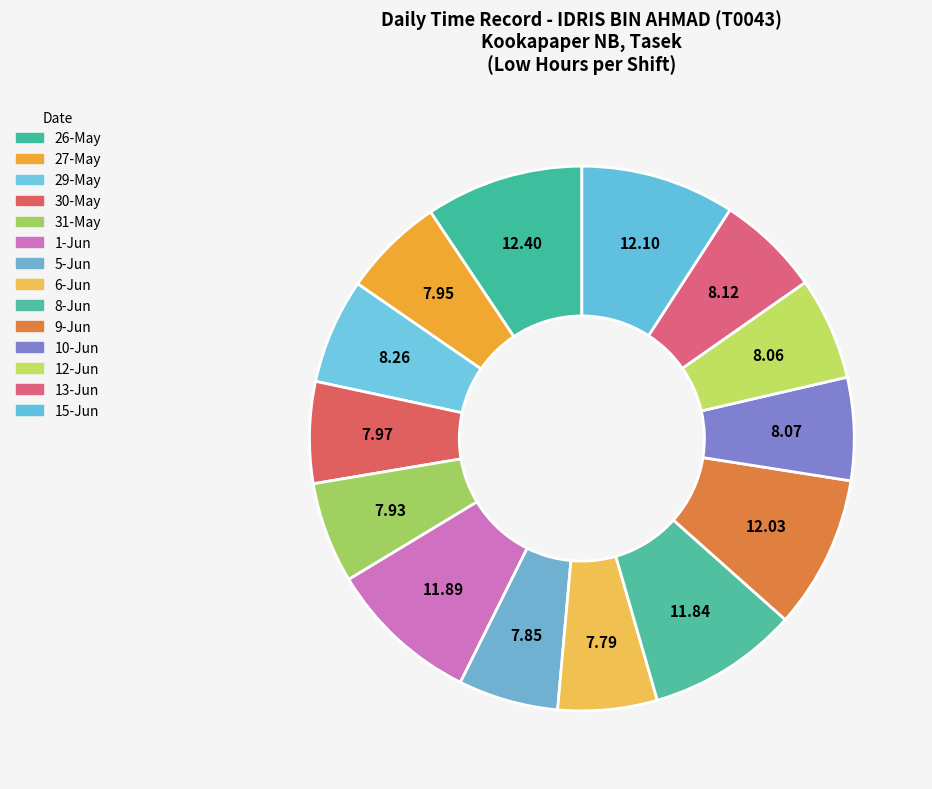

Is there a majority slice in this chart?

No